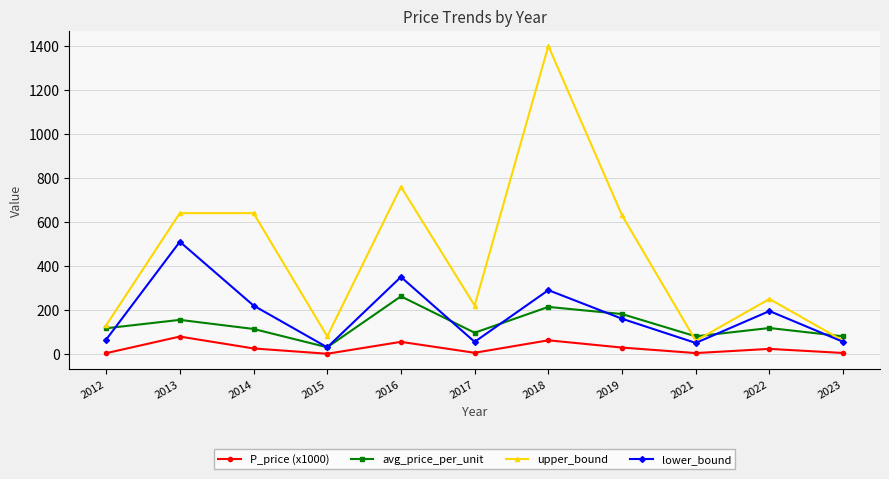

How many distinct data groups are displayed?

4